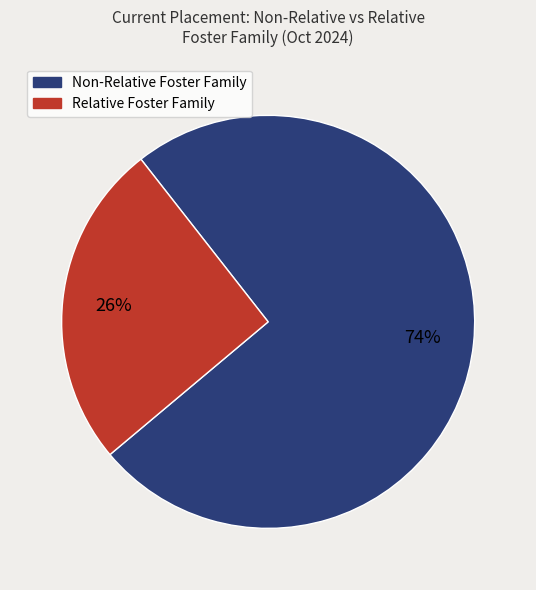

To the nearest percent, what is the average slice percentage?

50%